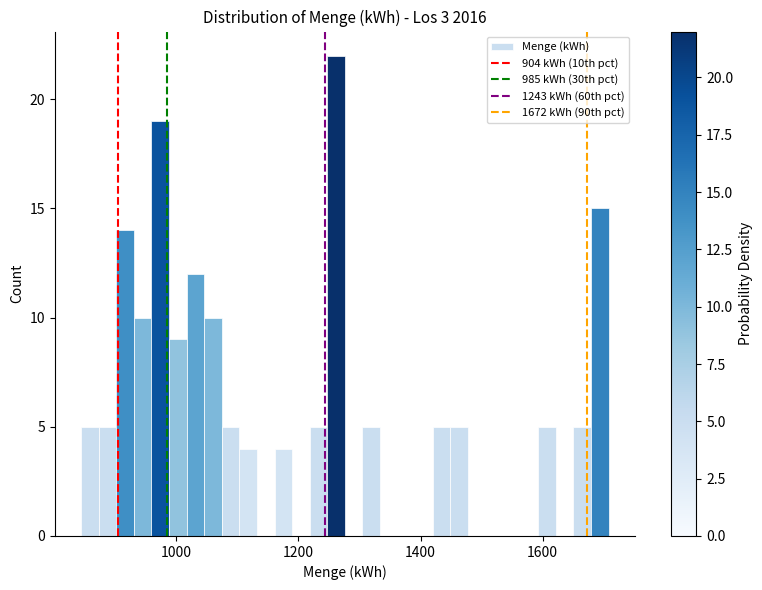

Around what value on the x-axis is the tallest bar? Give the approximate position of its centre, as read against the axis.

1260